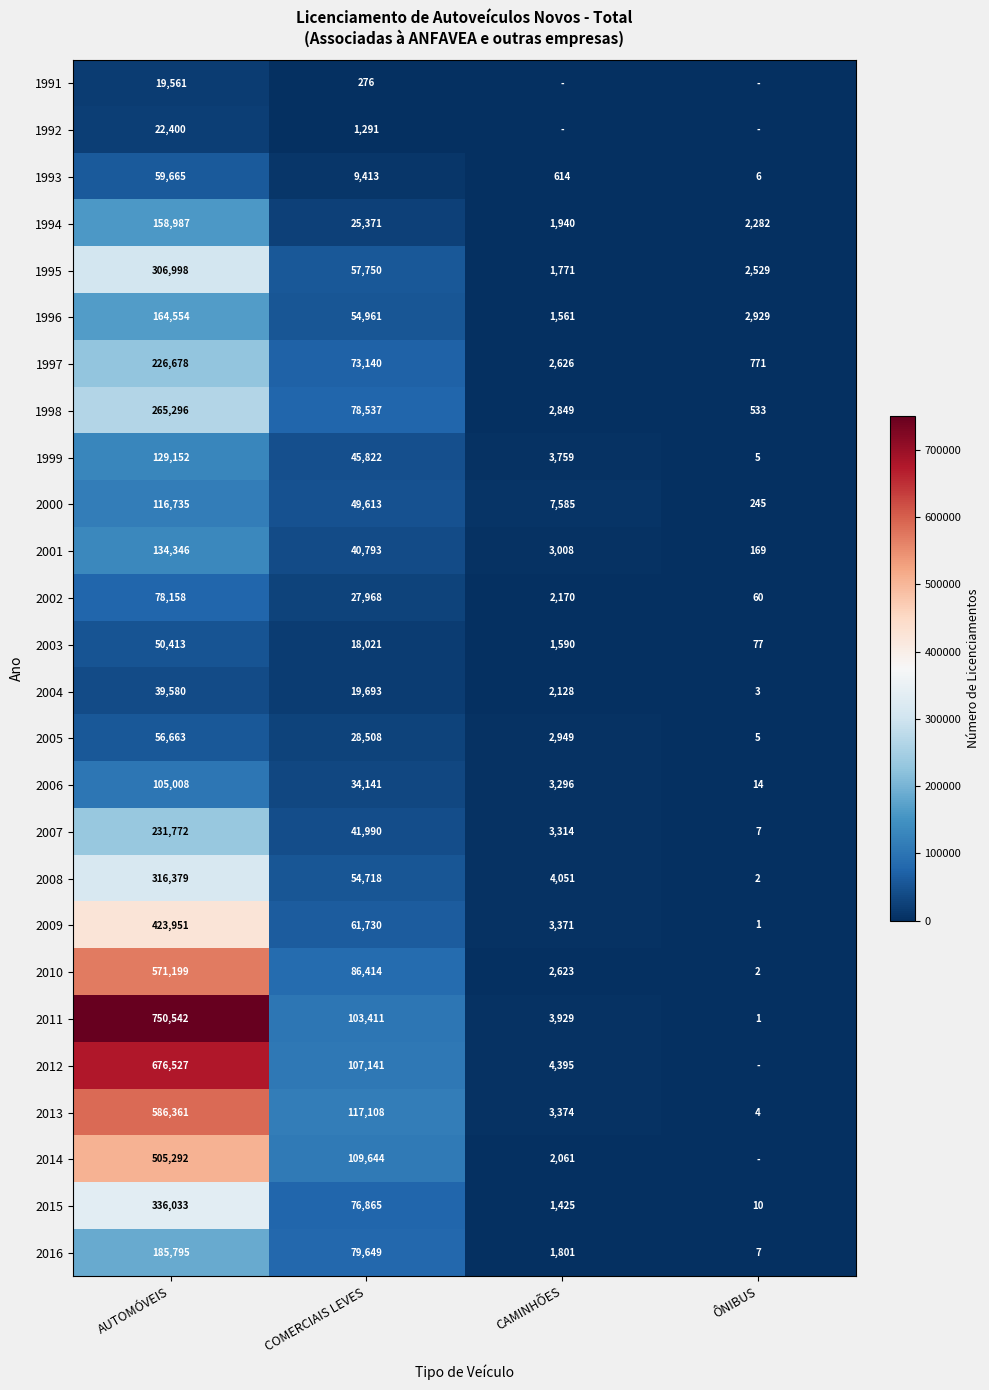

Rank the categories by 2011 value from lowest to highest.

ÔNIBUS, CAMINHÕES, COMERCIAIS LEVES, AUTOMÓVEIS